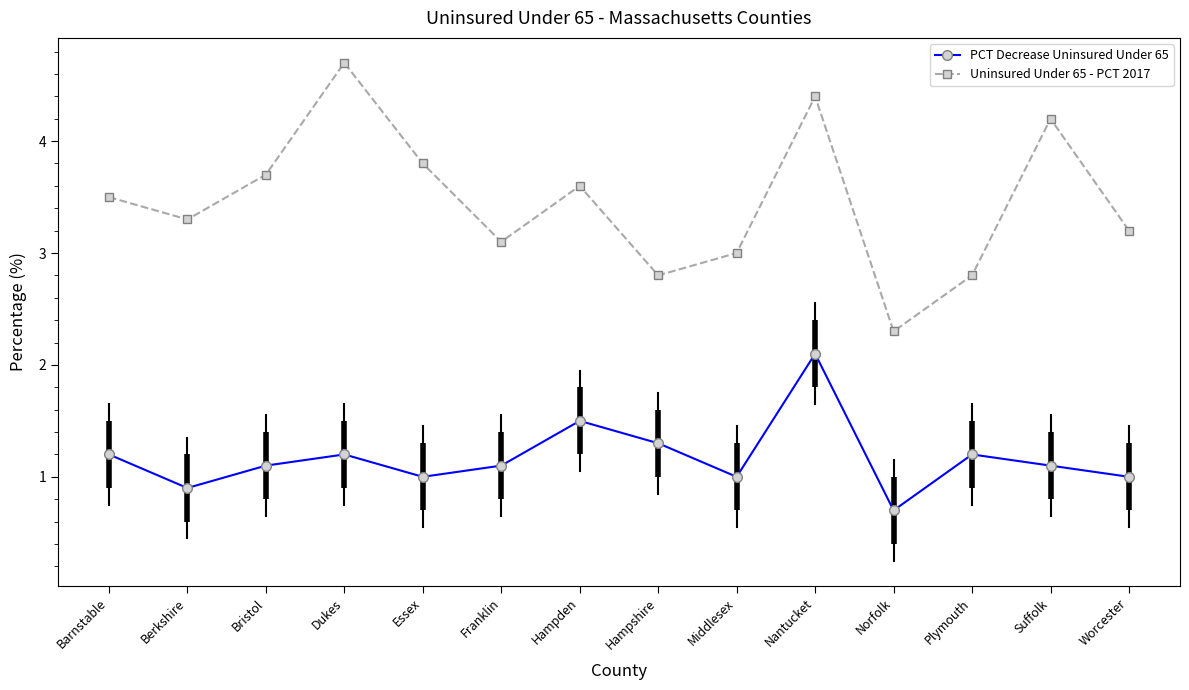

True or false: PCT Decrease Uninsured Under 65 has a value of 1.2 at Plymouth.

True